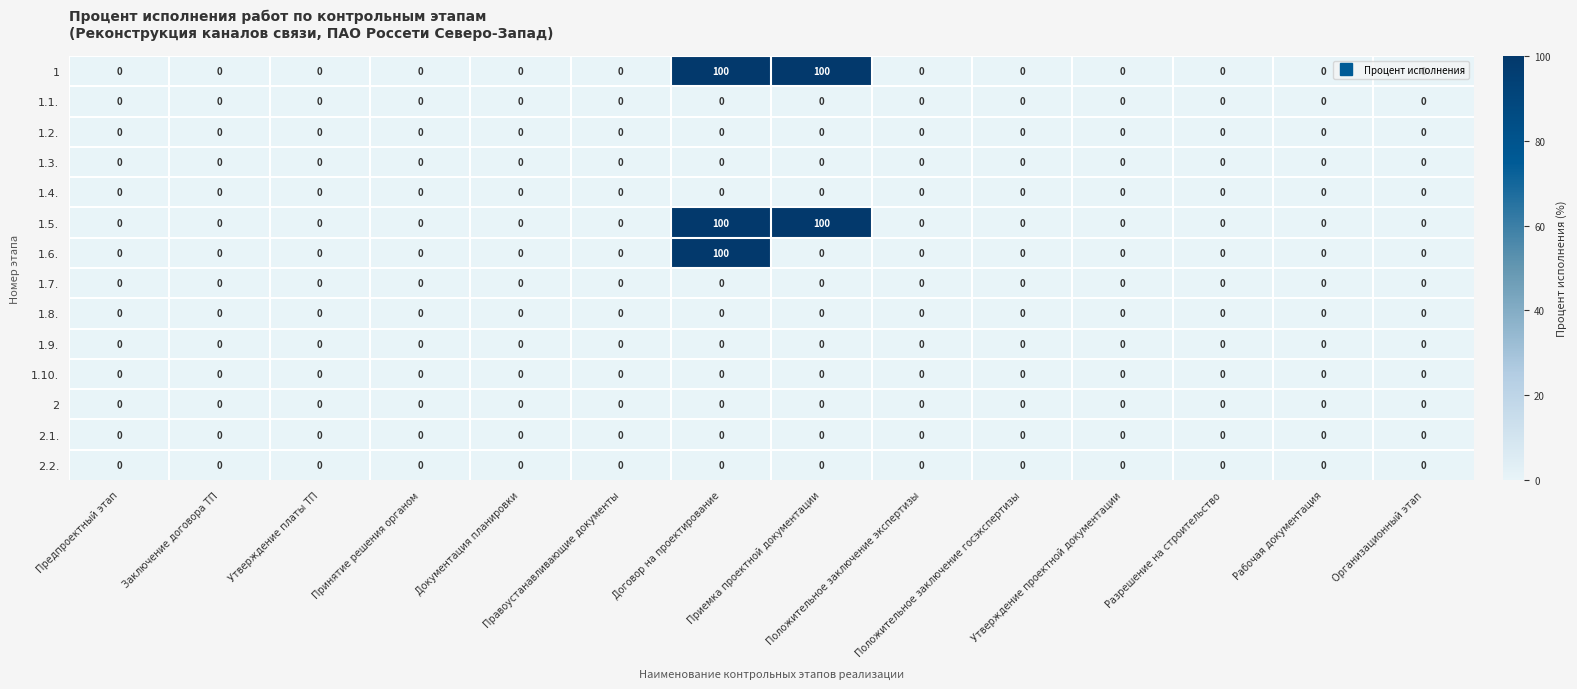

What is the maximum value for 1.6.?

100